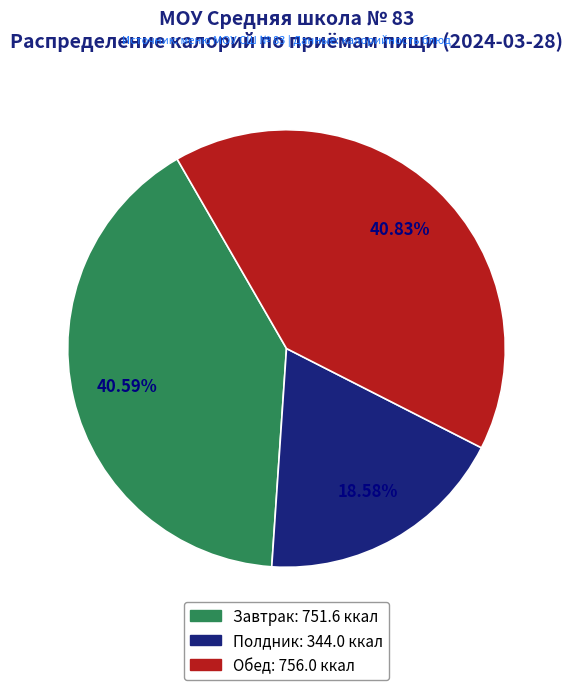

What is the smallest slice in the pie chart?

Полдник